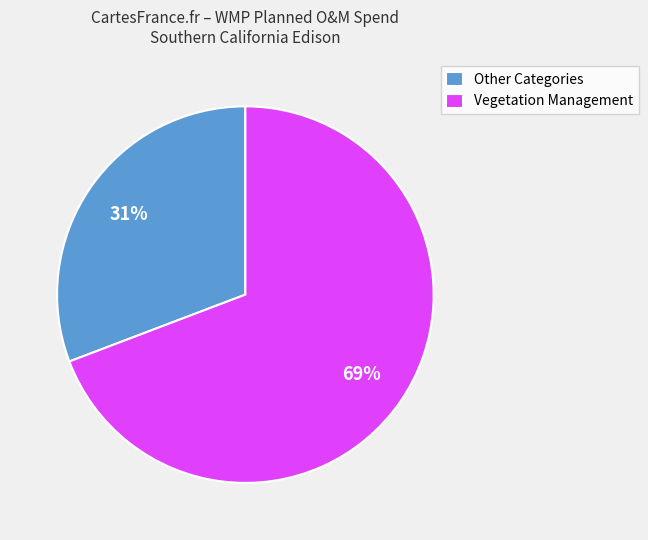

Do Other Categories and Vegetation Management together represent more than half of the pie?

Yes